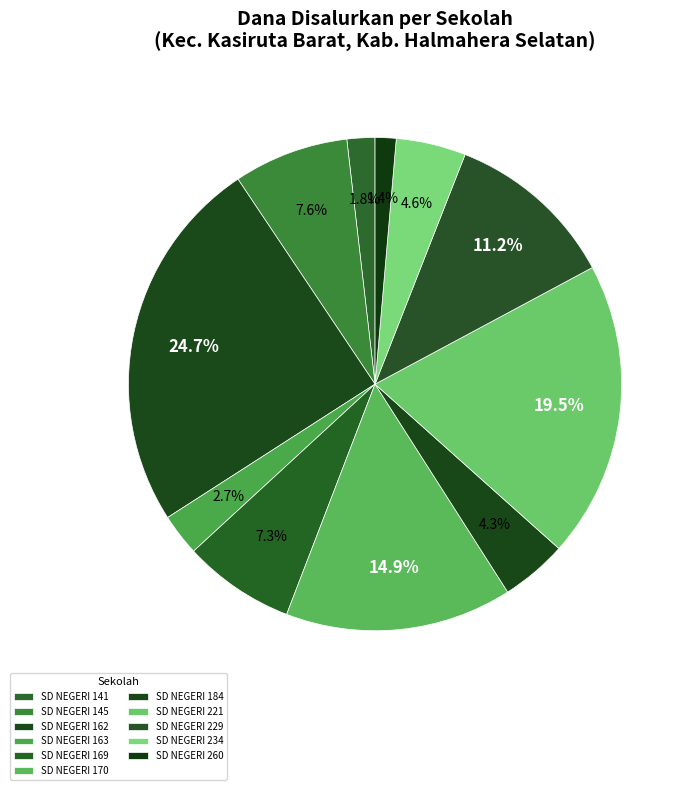

How many slices are in this pie chart?

11